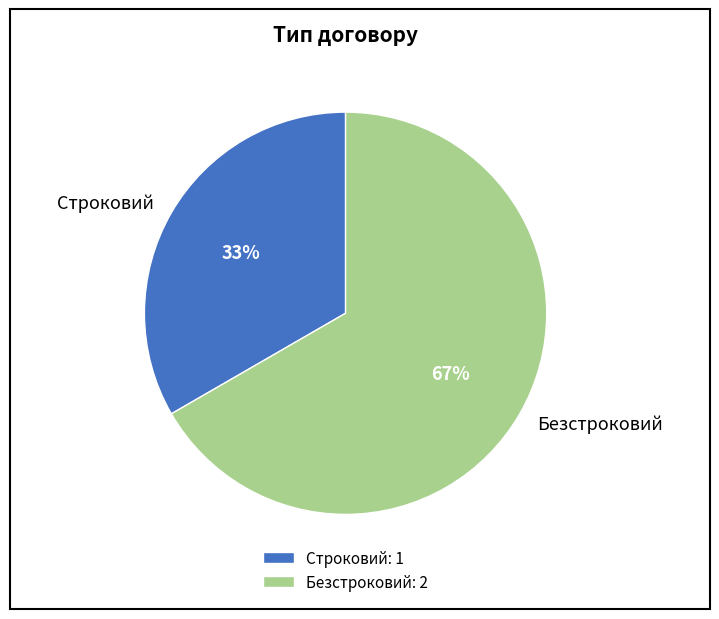

Does any single category account for the majority?

Yes